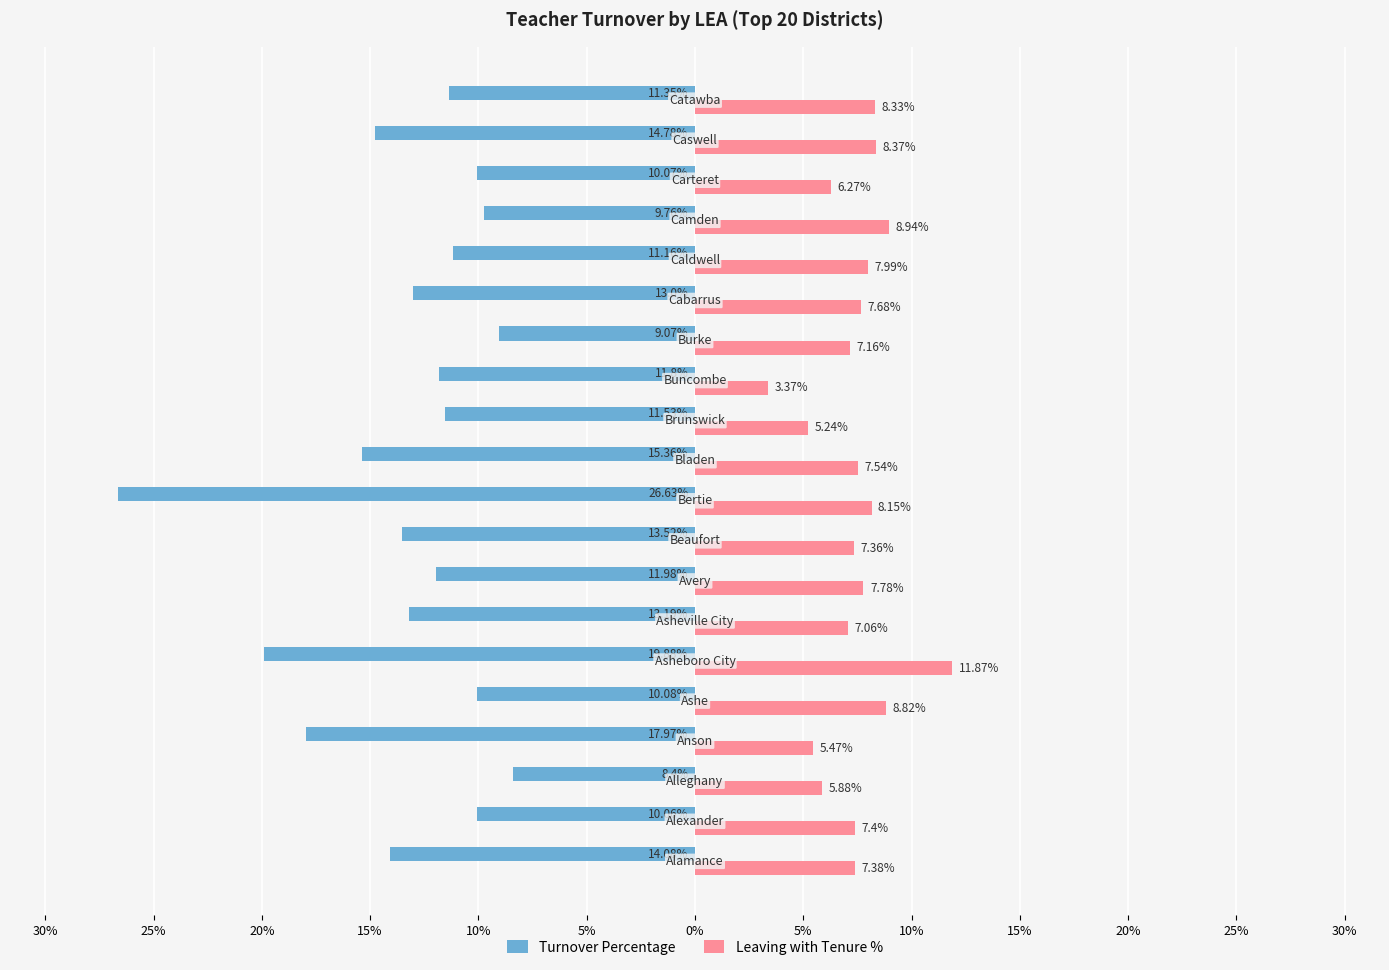

What are all the series names shown in the legend?

Turnover Percentage, Leaving with Tenure %